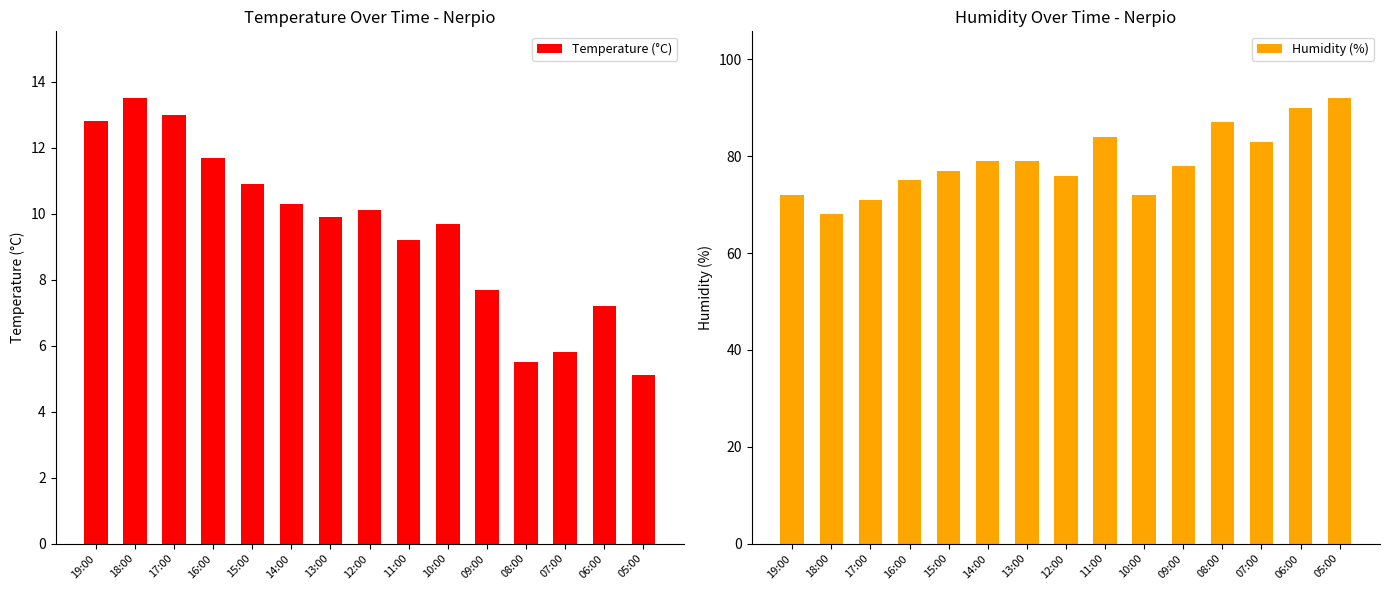

Rank the categories by Humidity (%) value from highest to lowest.

05:00, 06:00, 08:00, 11:00, 07:00, 14:00, 13:00, 09:00, 15:00, 12:00, 16:00, 19:00, 10:00, 17:00, 18:00